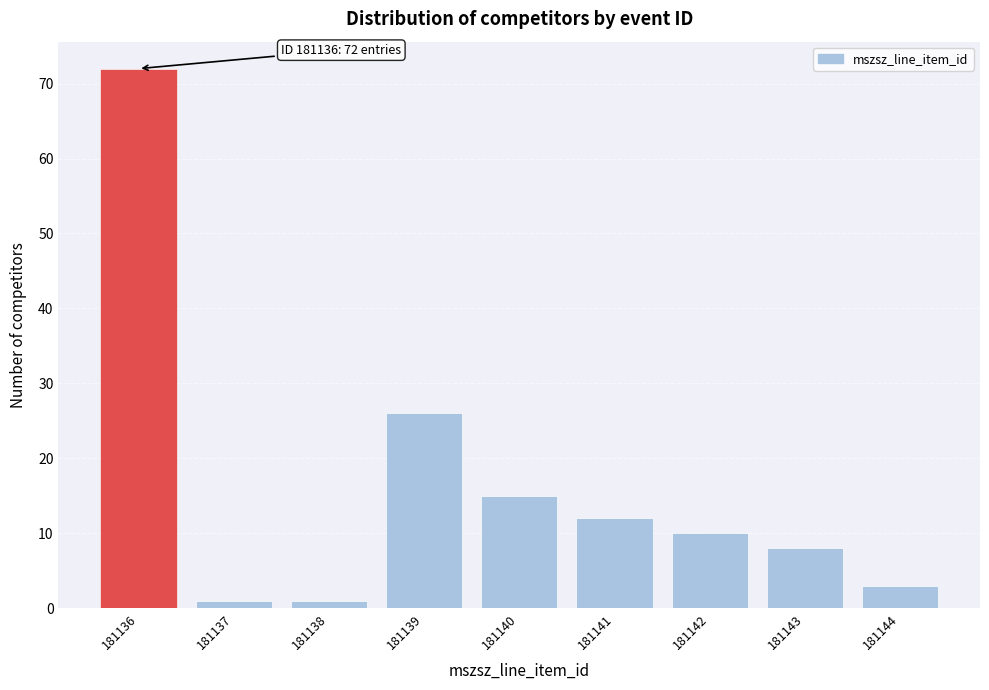

Which range on the x-axis has the tallest bar?

181135.5 to 181136.5